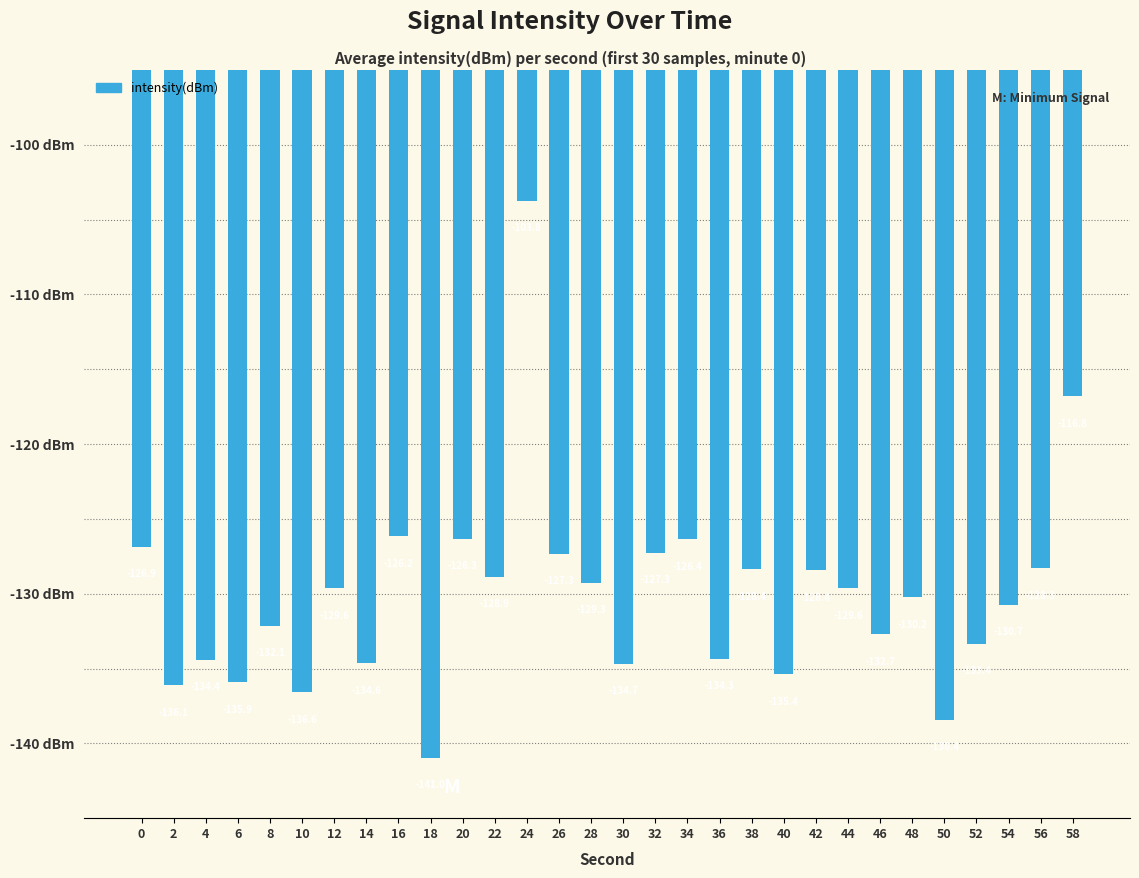

What is the smallest value displayed?

-141.0